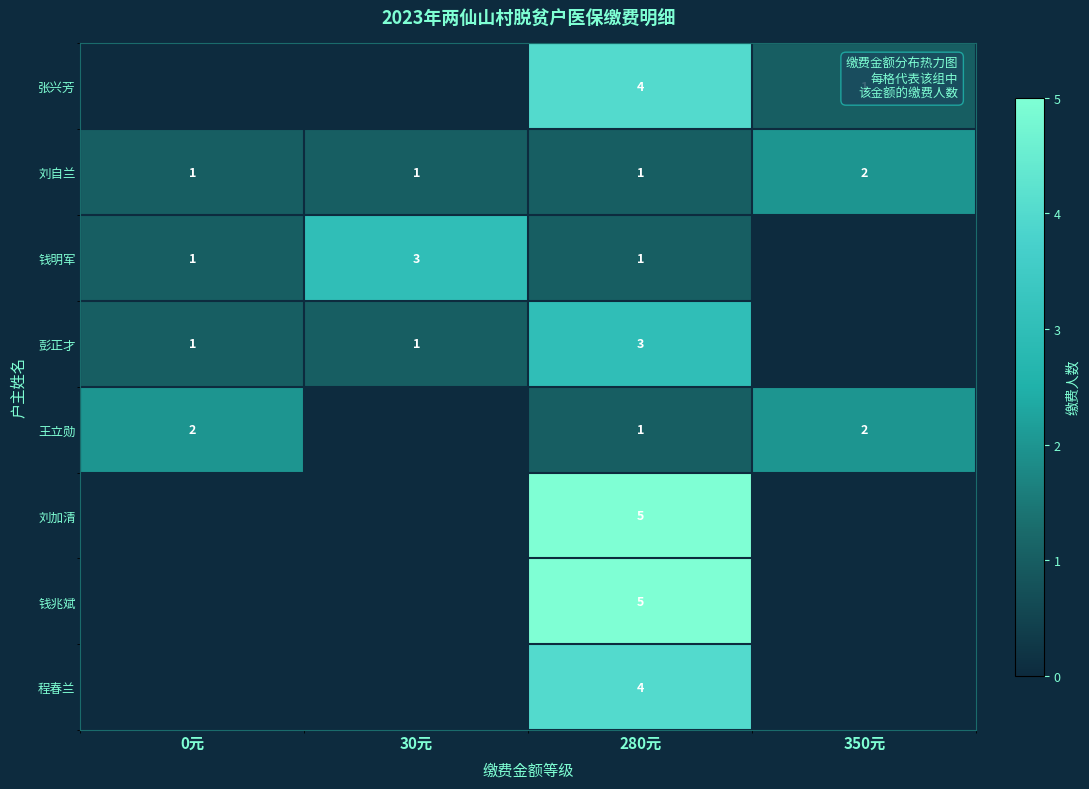

What is the sum of the 刘自兰 values at 350元 and 0元?

3